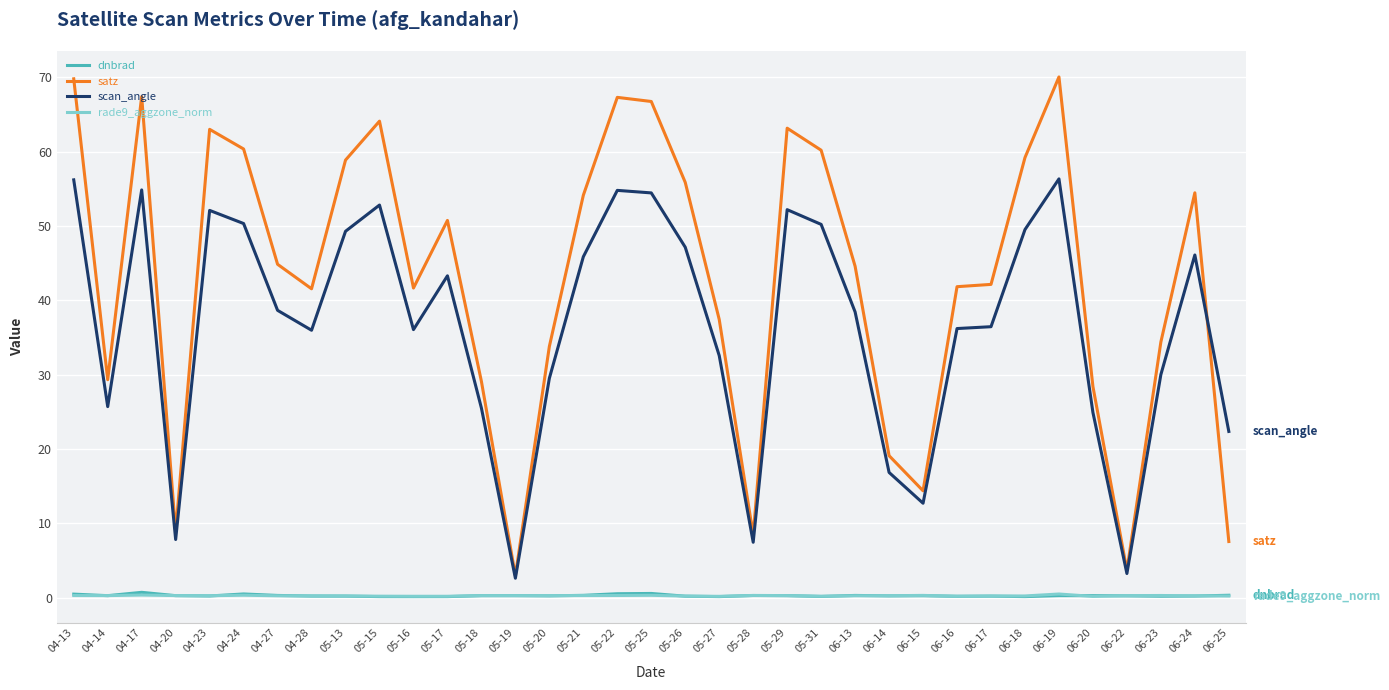

Which series has the largest total across all categories?

satz